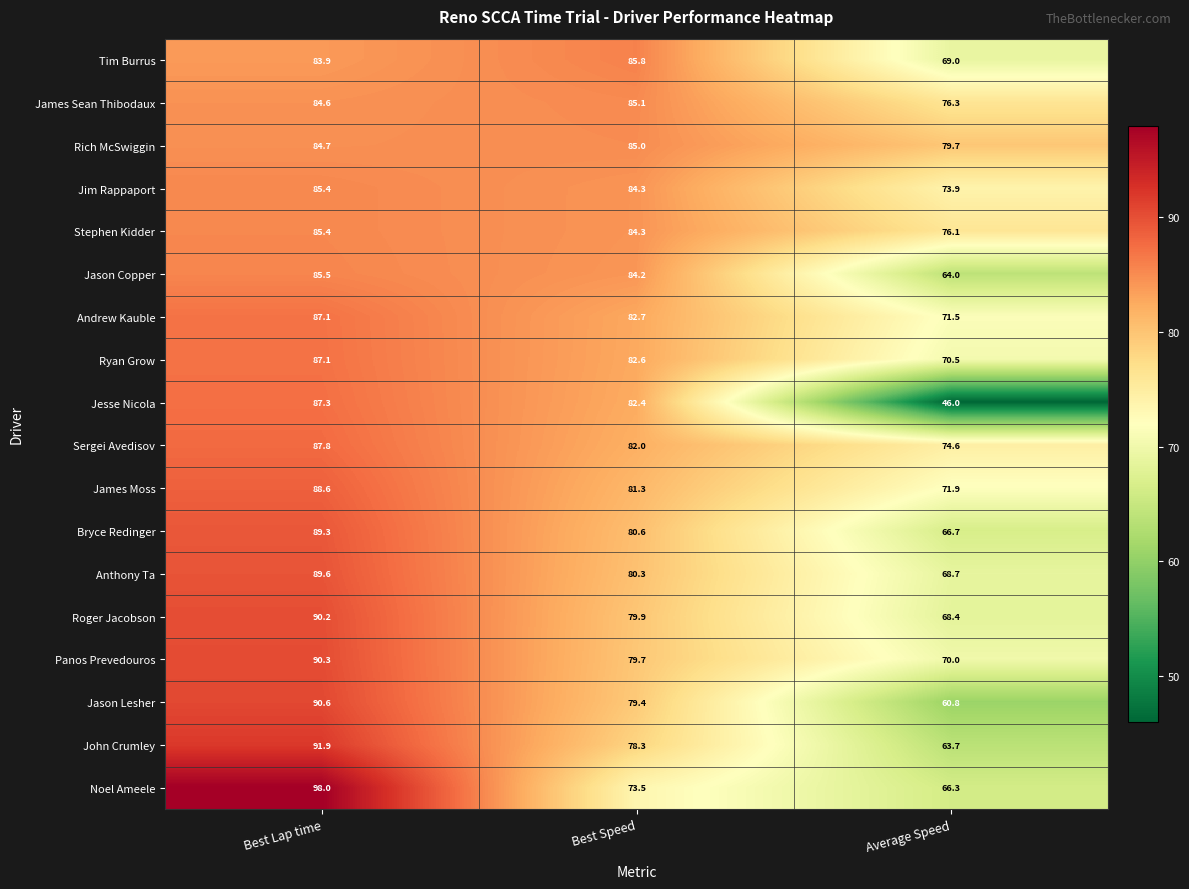

What is the difference between the second highest and minimum values in the Jason Copper series?

20.2